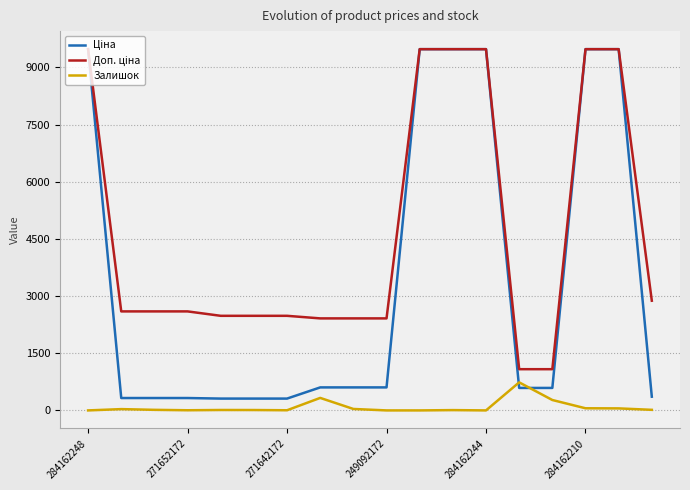

What is the greatest value displayed?

9480.1